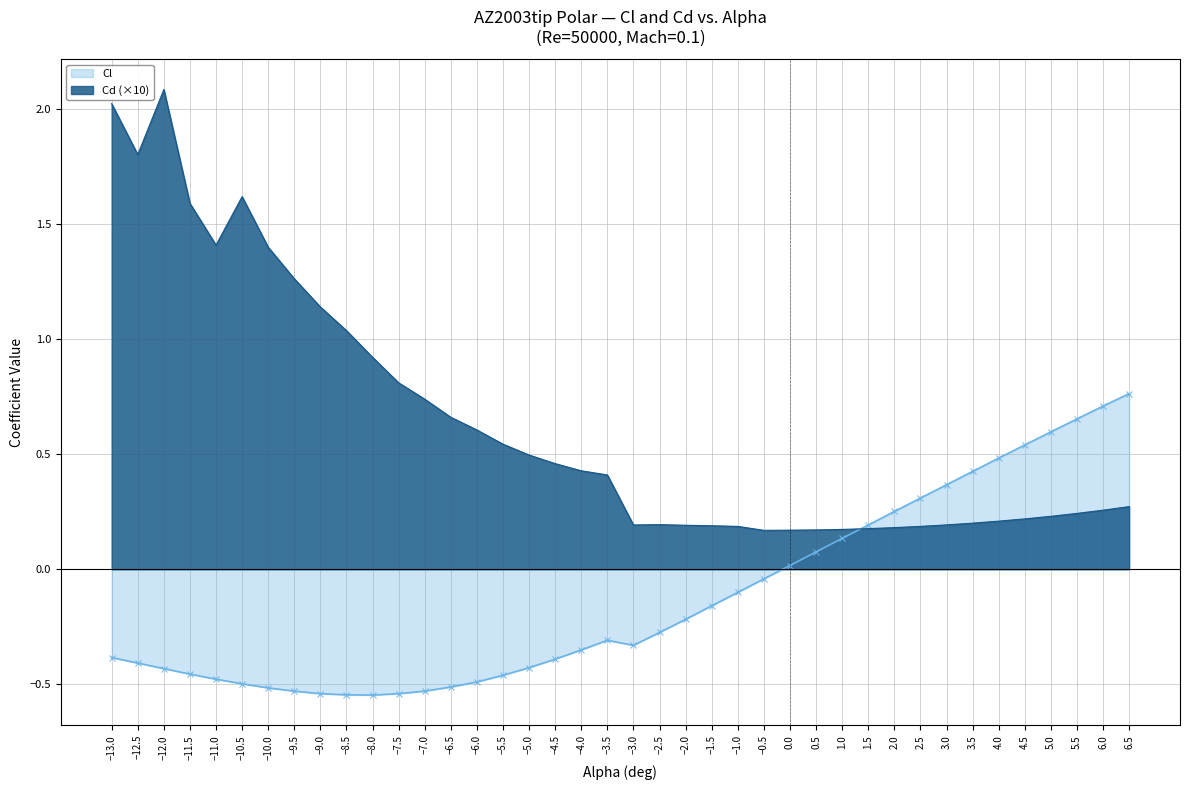

Reading left to right, list all the values displayed in this chart.

Cl: -13.0=-0.4	-12.5=-0.4	-12.0=-0.4	-11.5=-0.5	-11.0=-0.5	-10.5=-0.5	-10.0=-0.5	-9.5=-0.5	-9.0=-0.5	-8.5=-0.5	-8.0=-0.5	-7.5=-0.5	-7.0=-0.5	-6.5=-0.5	-6.0=-0.5	-5.5=-0.5	-5.0=-0.4	-4.5=-0.4	-4.0=-0.4	-3.5=-0.3	-3.0=-0.3	-2.5=-0.3	-2.0=-0.2	-1.5=-0.2	-1.0=-0.1	-0.5=-0.0	0.0=0.0	0.5=0.1	1.0=0.1	1.5=0.2	2.0=0.3	2.5=0.3	3.0=0.4	3.5=0.4	4.0=0.5	4.5=0.5	5.0=0.6	5.5=0.7	6.0=0.7	6.5=0.8
Cd: -13.0=2.0	-12.5=1.8	-12.0=2.1	-11.5=1.6	-11.0=1.4	-10.5=1.6	-10.0=1.4	-9.5=1.3	-9.0=1.1	-8.5=1.0	-8.0=0.9	-7.5=0.8	-7.0=0.7	-6.5=0.7	-6.0=0.6	-5.5=0.5	-5.0=0.5	-4.5=0.5	-4.0=0.4	-3.5=0.4	-3.0=0.2	-2.5=0.2	-2.0=0.2	-1.5=0.2	-1.0=0.2	-0.5=0.2	0.0=0.2	0.5=0.2	1.0=0.2	1.5=0.2	2.0=0.2	2.5=0.2	3.0=0.2	3.5=0.2	4.0=0.2	4.5=0.2	5.0=0.2	5.5=0.2	6.0=0.3	6.5=0.3